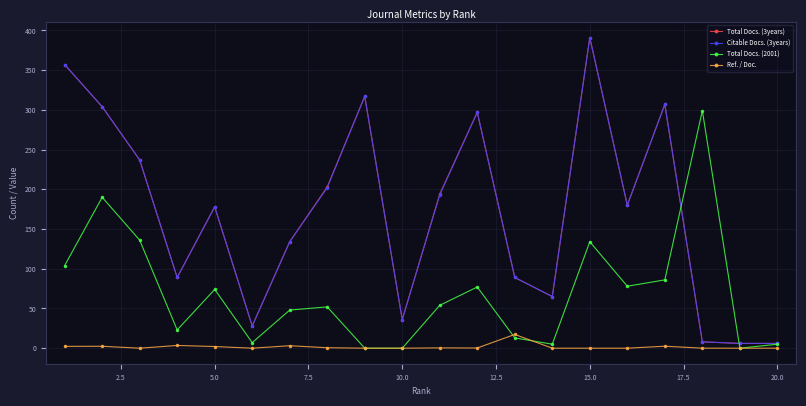

At how many categories does at least one series exceed 216?

8